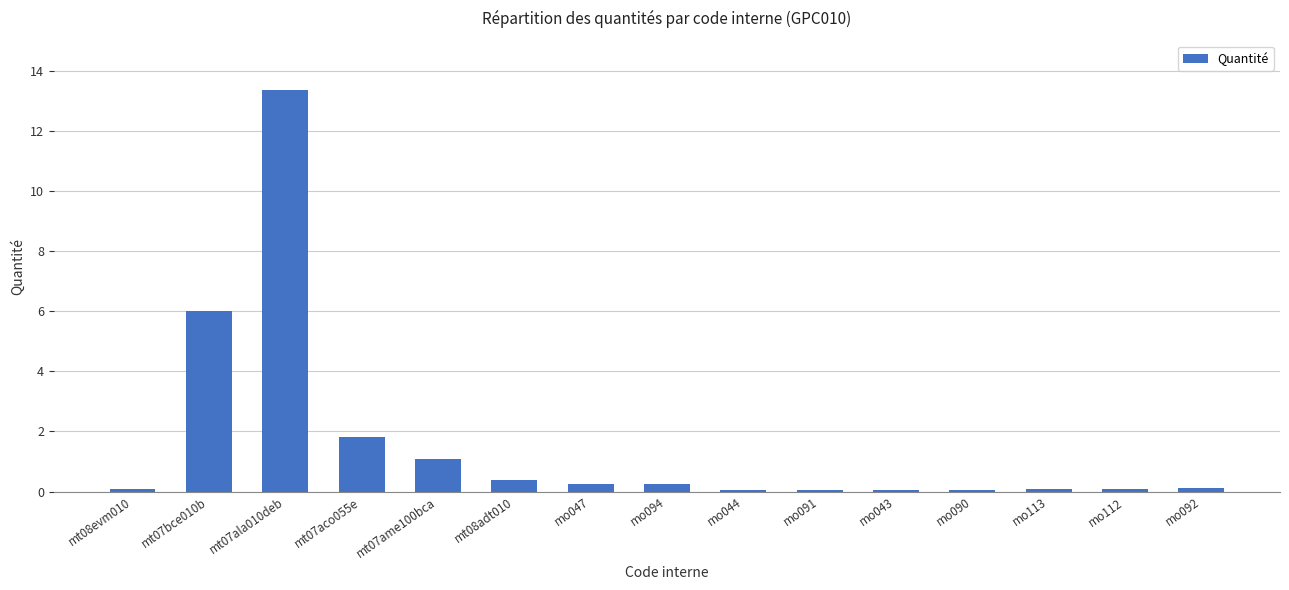

What is the sum of all values?

23.8